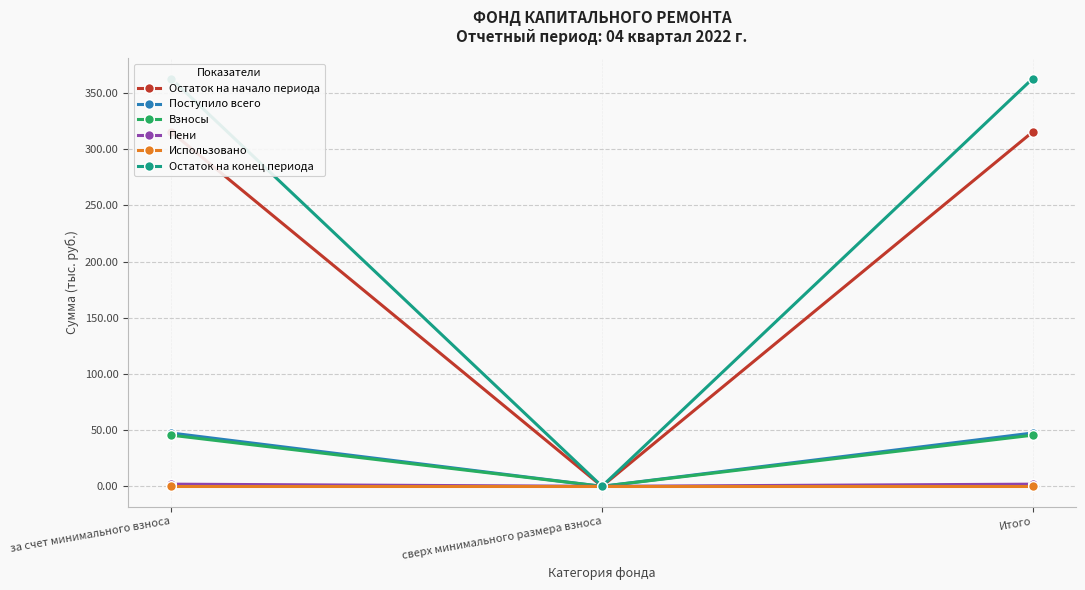

Is it true that Взносы equals 45.5 at Итого?

True